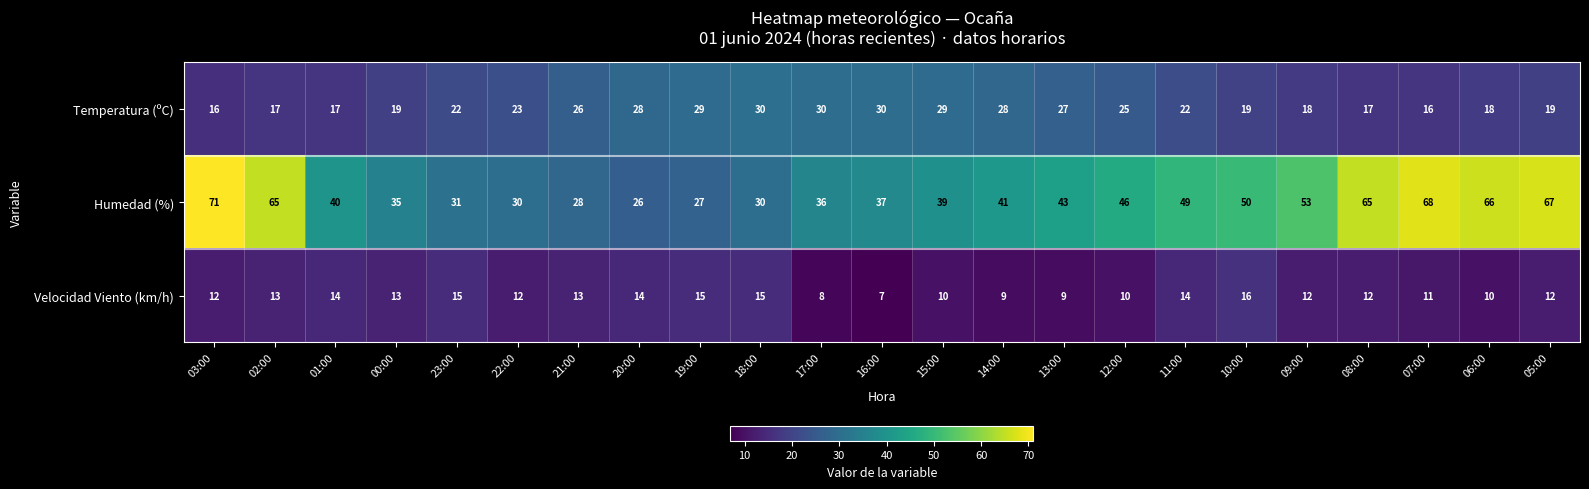

What is the sum of the Temperatura (ºC) values at 07:00 and 09:00?

34